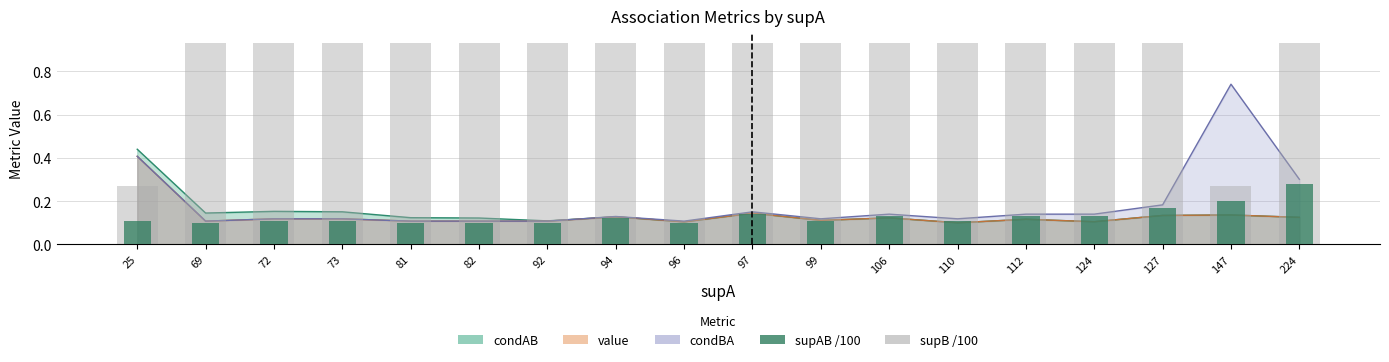

At how many categories does at least one series exceed 0?

18